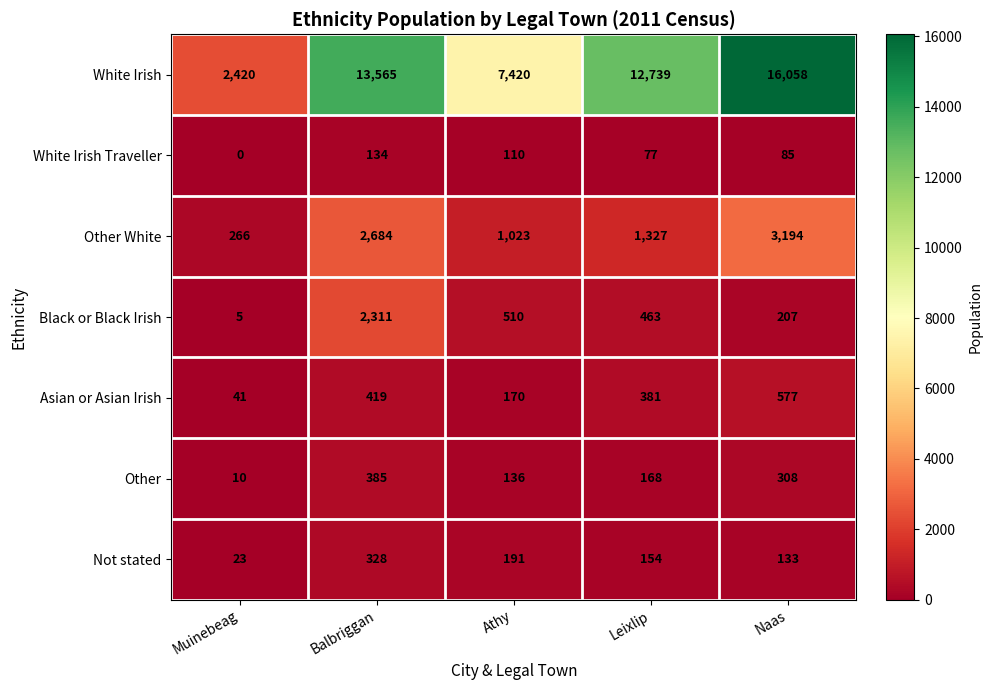

Rank the series by their maximum value, from lowest to highest.

White Irish Traveller, Not stated, Other, Asian or Asian Irish, Black or Black Irish, Other White, White Irish